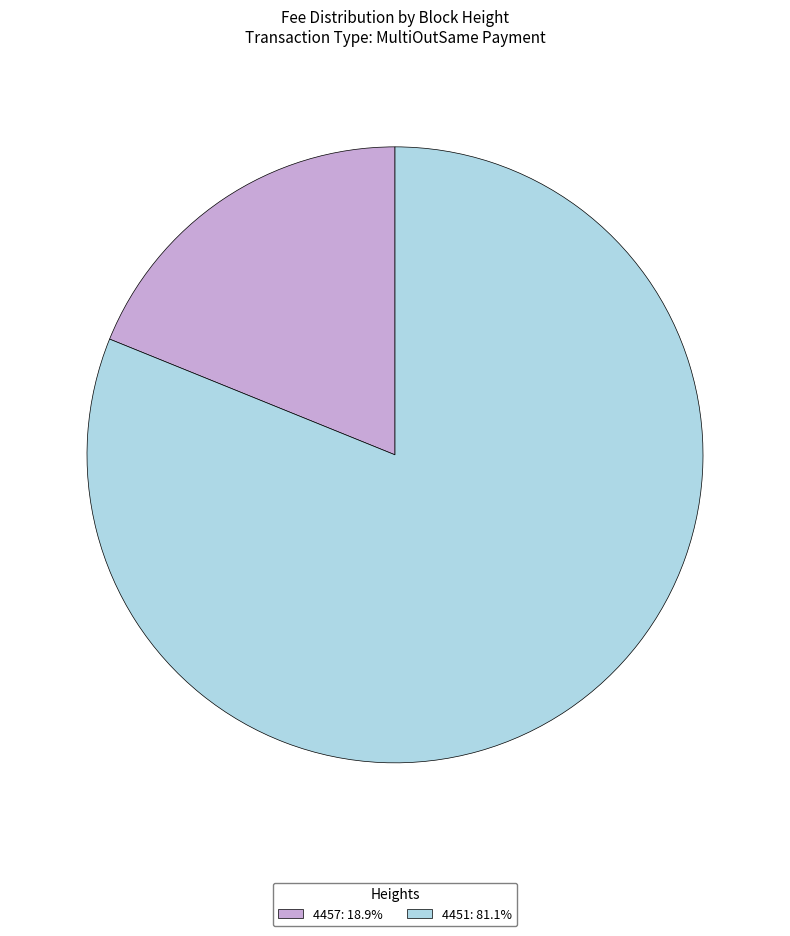

Is the sum of 4451 and 4457 greater than half?

Yes